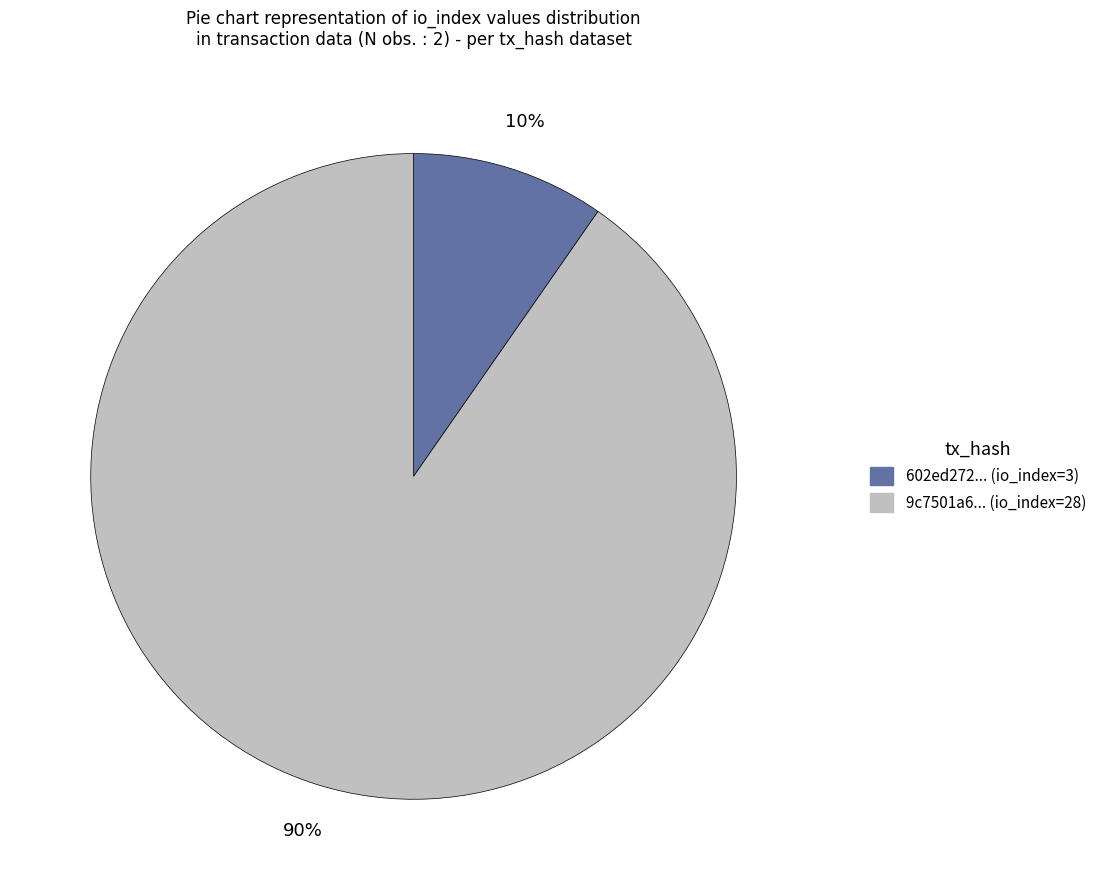

To the nearest percent, what is the average slice percentage?

50%